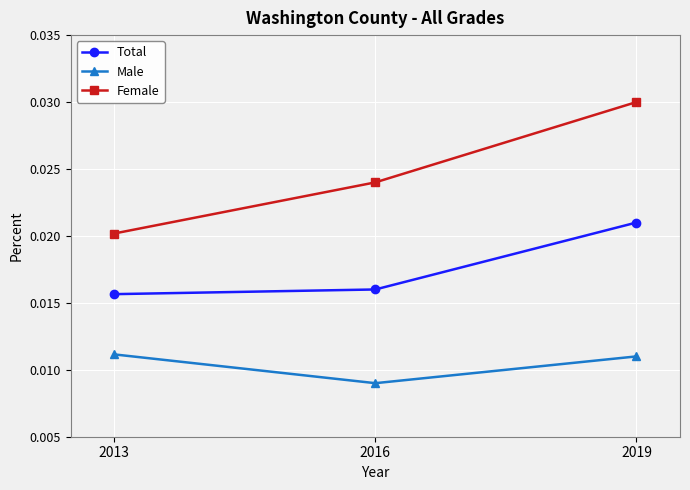

At which label is Female closest to 0?

2013